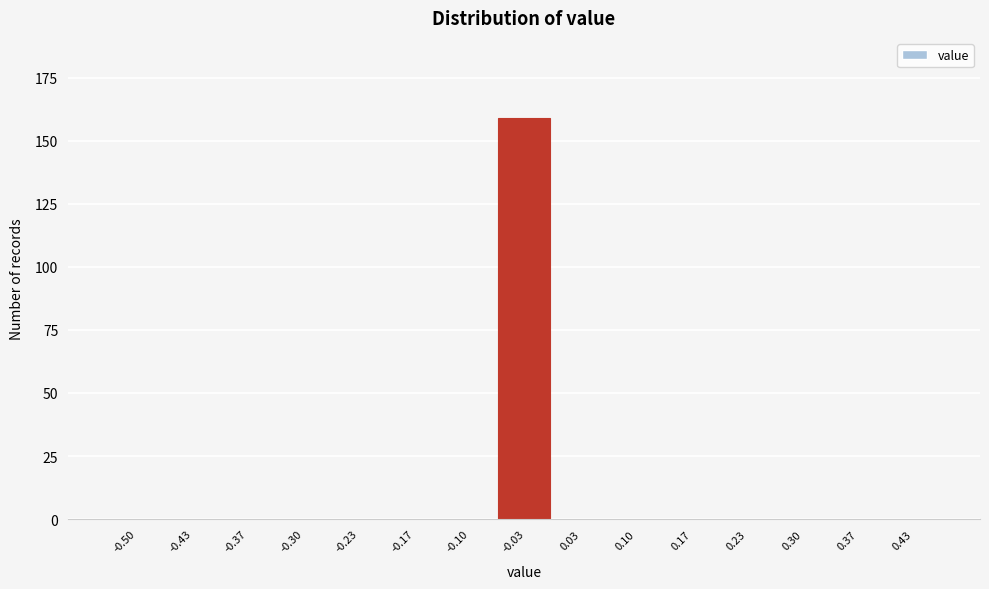

Reading left to right, extract all data points from this chart.

-0.50=0	-0.43=0	-0.37=0	-0.30=0	-0.23=0	-0.17=0	-0.10=0	-0.03=159	0.03=0	0.10=0	0.17=0	0.23=0	0.30=0	0.37=0	0.43=0